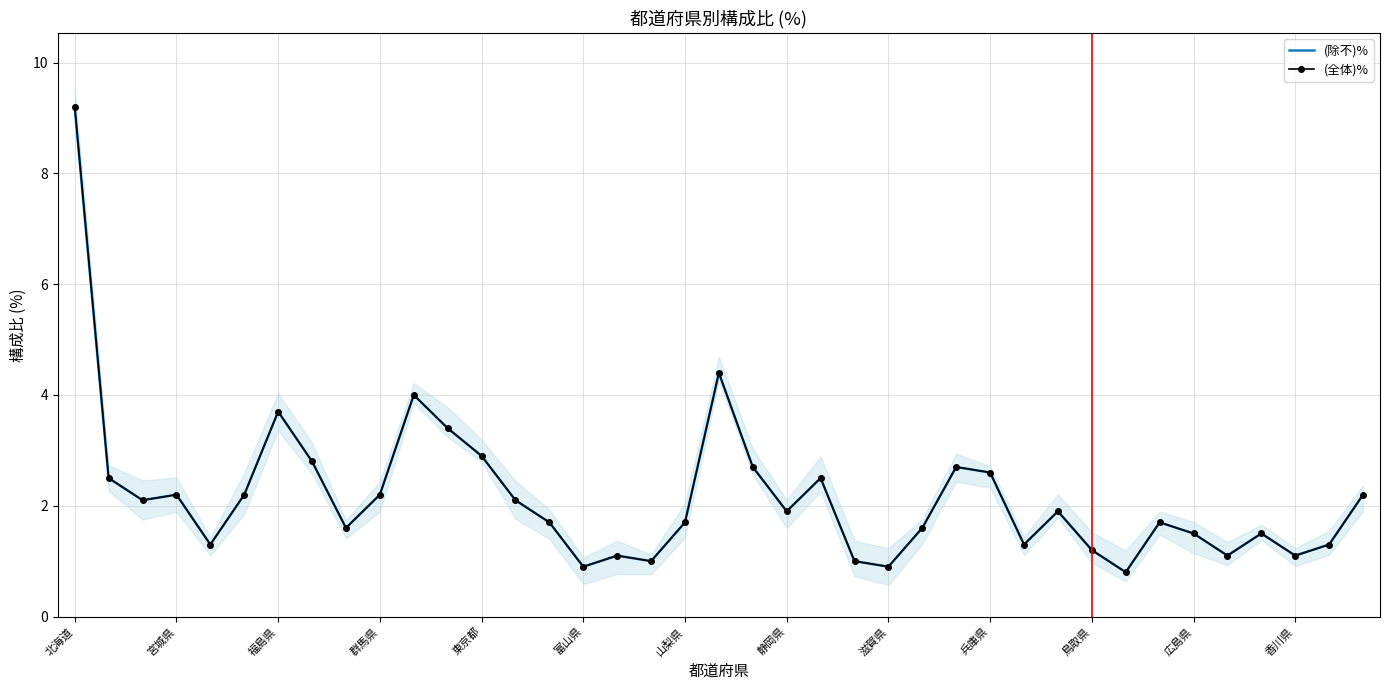

At which label does (全体)% reach its peak?

北海道